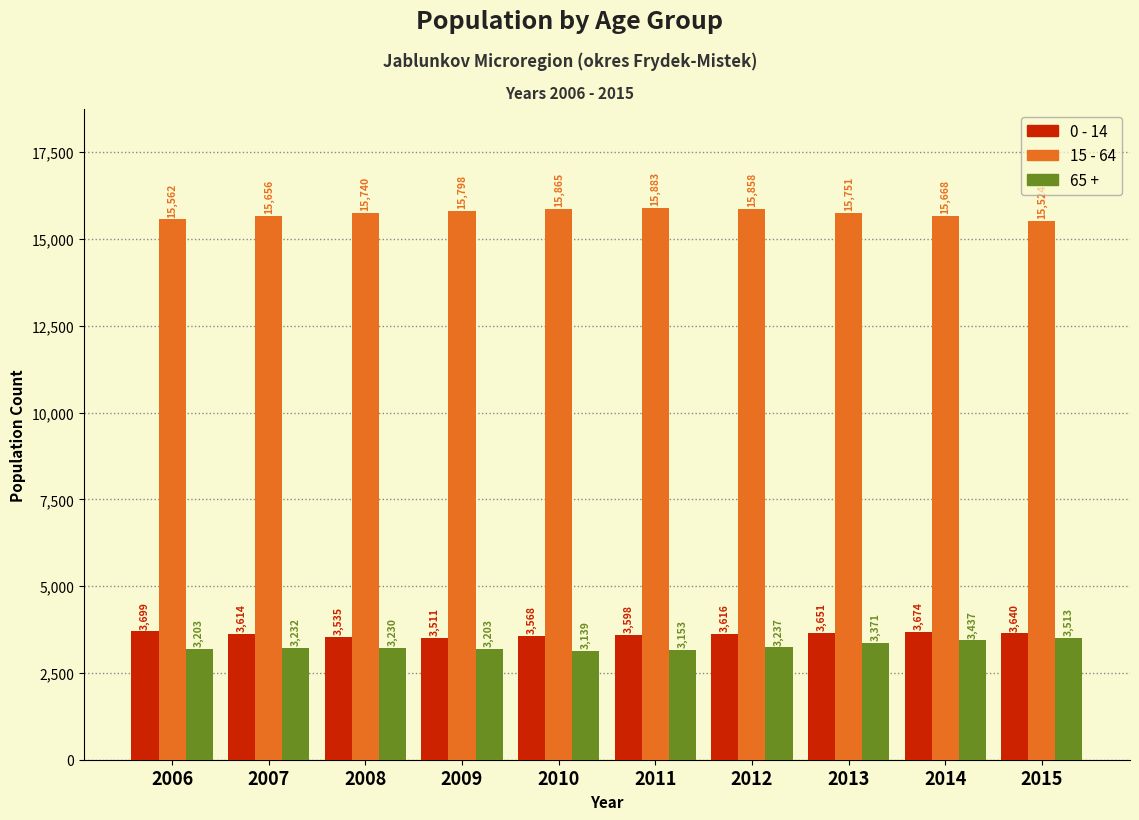

Reading right to left, transcribe all the data shown in this chart.

0 - 14: 2015=3640	2014=3674	2013=3651	2012=3616	2011=3598	2010=3568	2009=3511	2008=3535	2007=3614	2006=3699
15 - 64: 2015=15524	2014=15668	2013=15751	2012=15858	2011=15883	2010=15865	2009=15798	2008=15740	2007=15656	2006=15562
65 +: 2015=3513	2014=3437	2013=3371	2012=3237	2011=3153	2010=3139	2009=3203	2008=3230	2007=3232	2006=3203